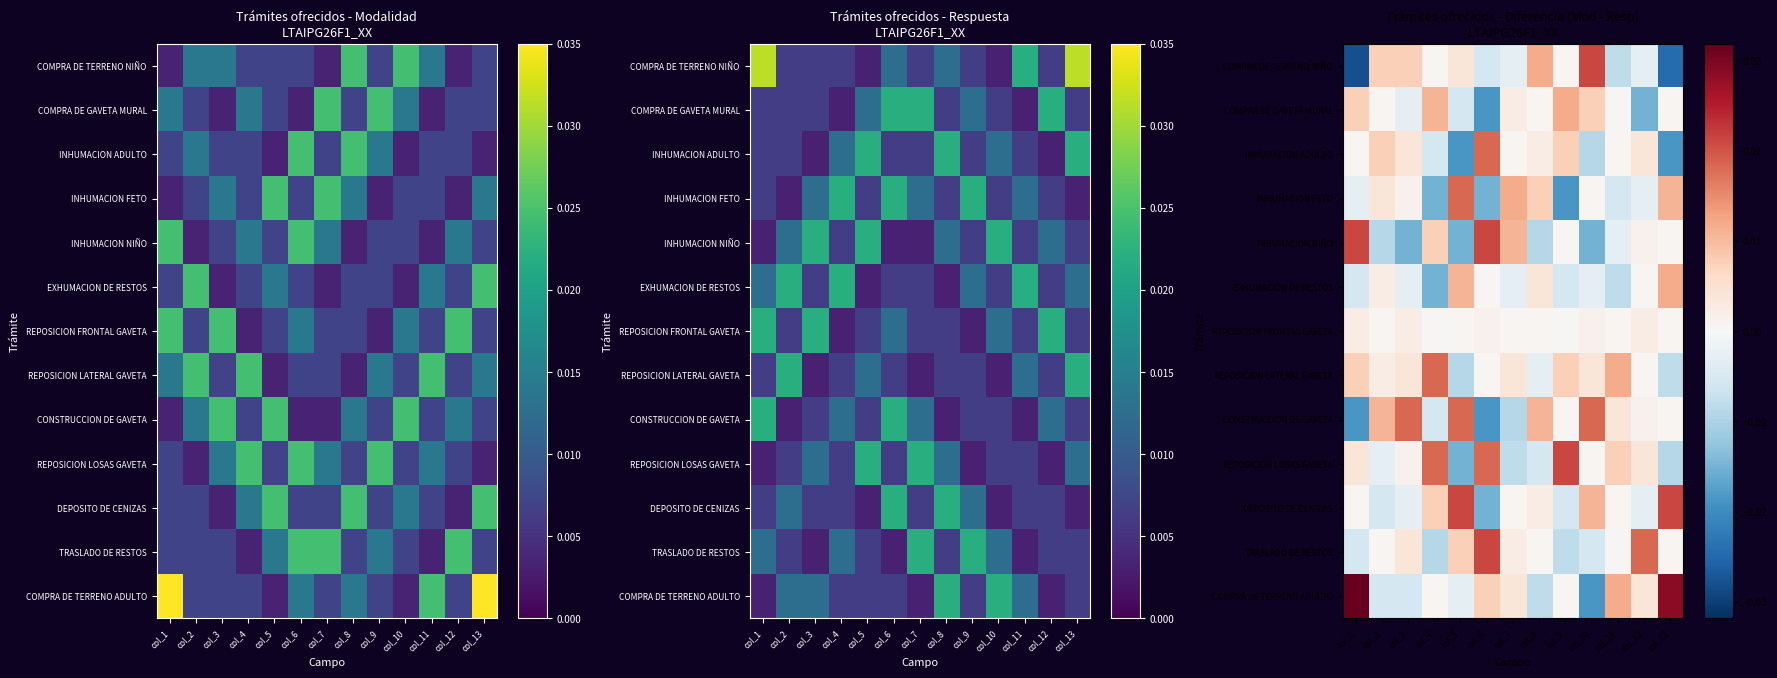

List the labels in order of REPOSICION FRONTAL GAVETA value, smallest first.

col_4, col_9, col_2, col_5, col_7, col_8, col_11, col_13, col_6, col_10, col_1, col_3, col_12